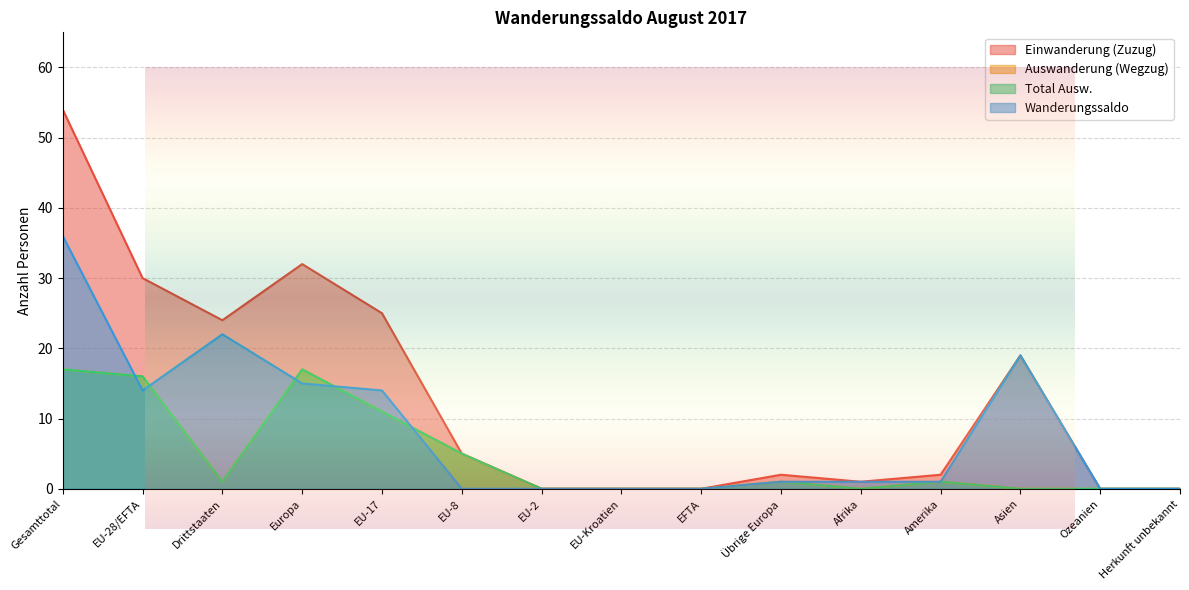

True or false: Einwanderung (Zuzug) has more than 1 interior local peaks.

True